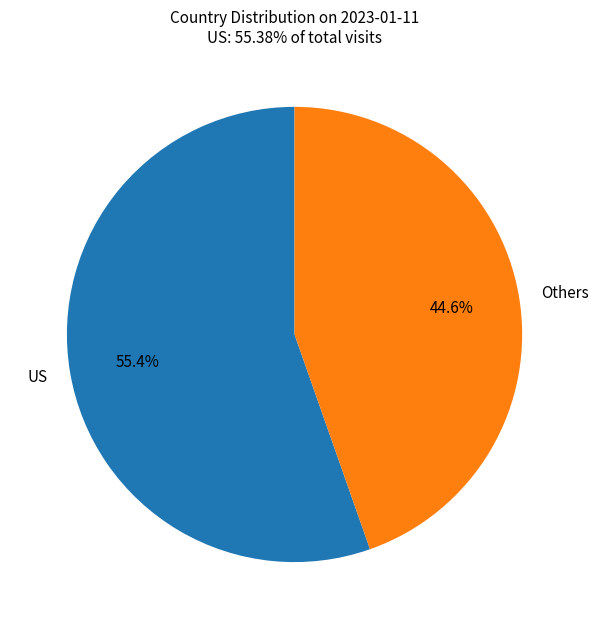

How many segments does this pie chart have?

2